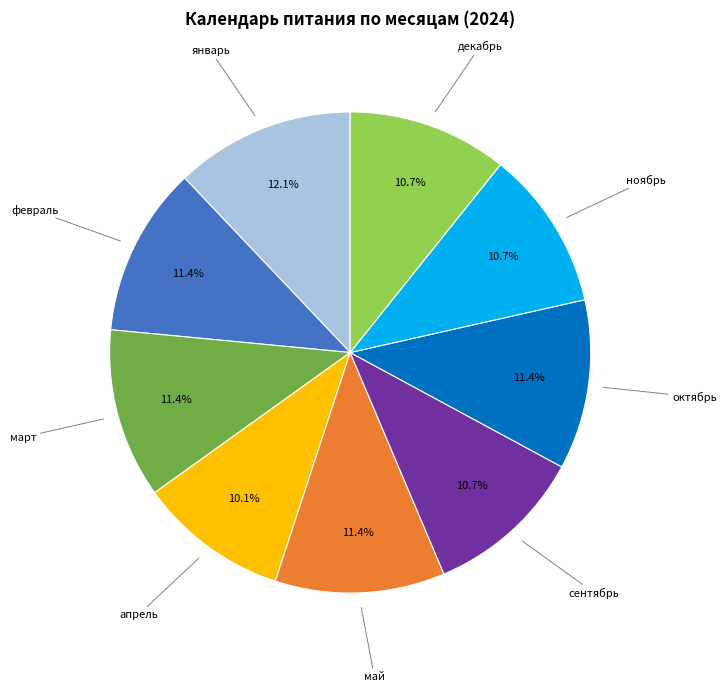

Does any single category account for the majority?

No